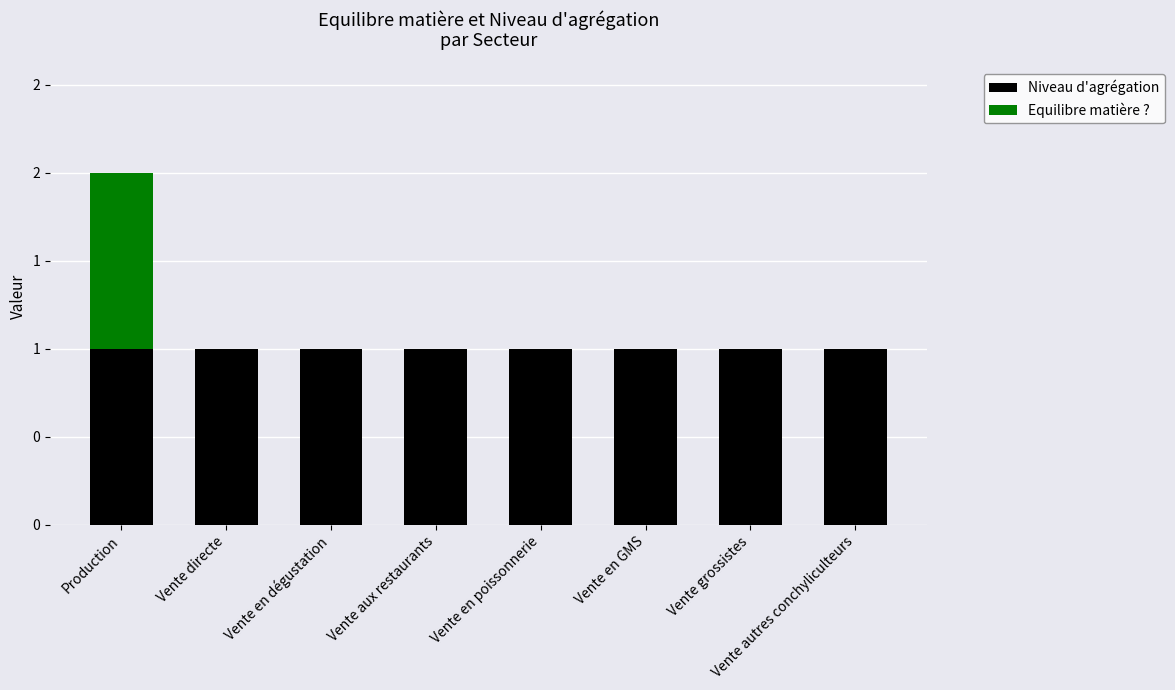

Does the chart contain stacked bars?

Yes